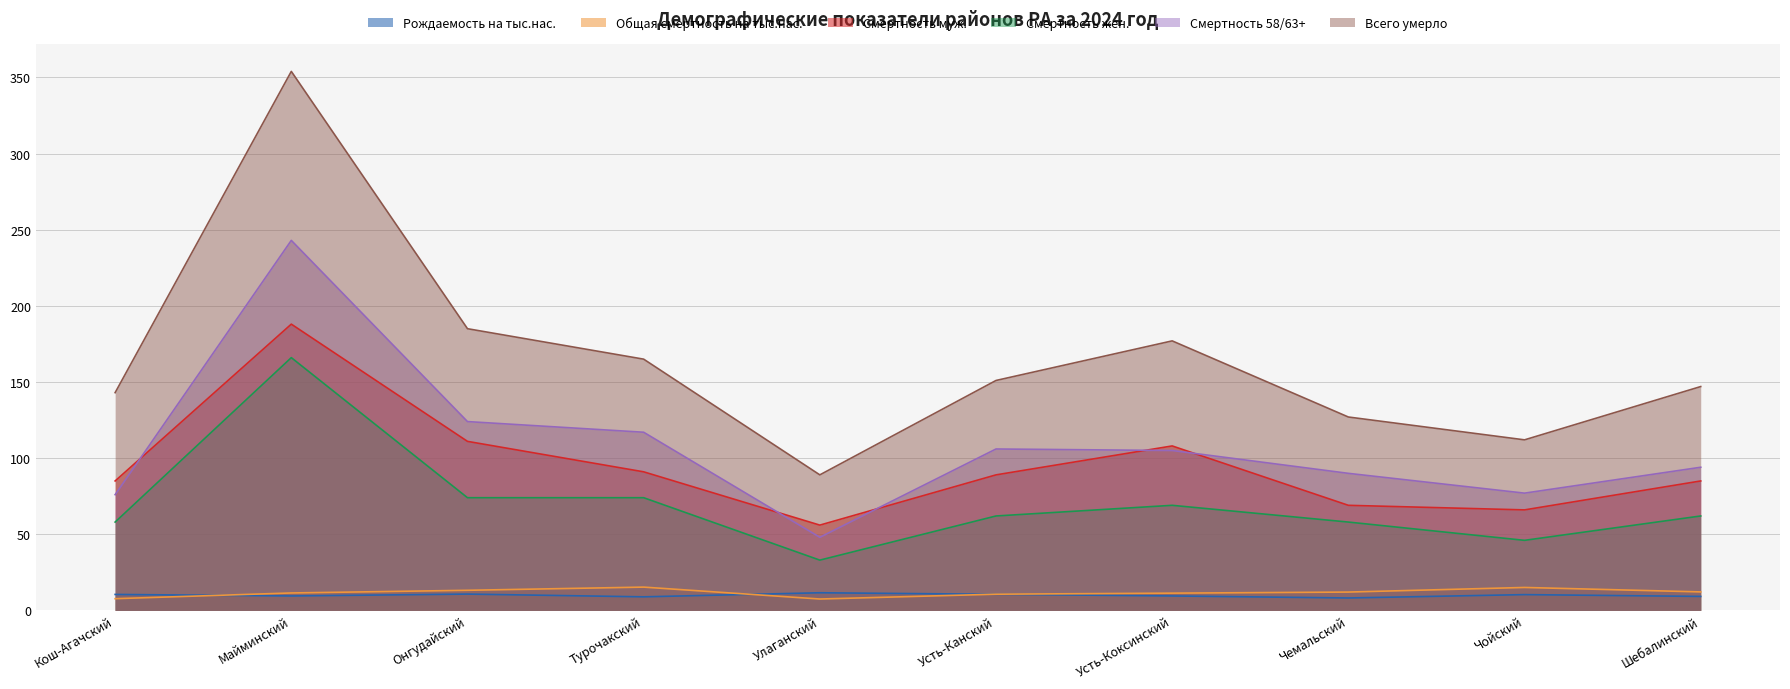

True or false: Общая смертность на тыс.нас. and Смертность 58/63+ intersect in this chart.

False